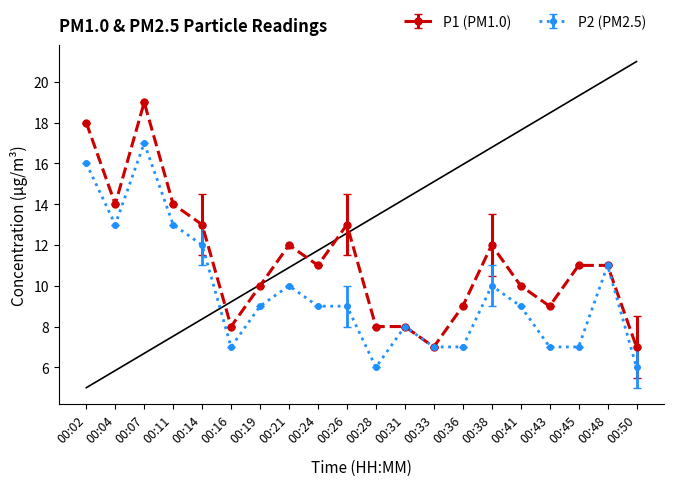

Where is the first local maximum for P1 (PM1.0)?

00:07